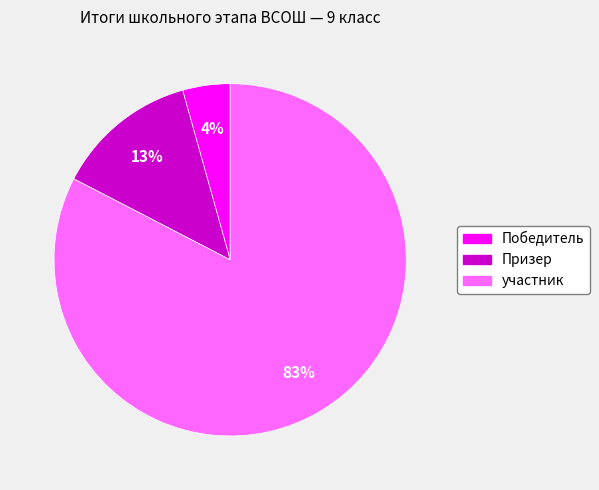

Which has a higher value, Призер or участник?

участник